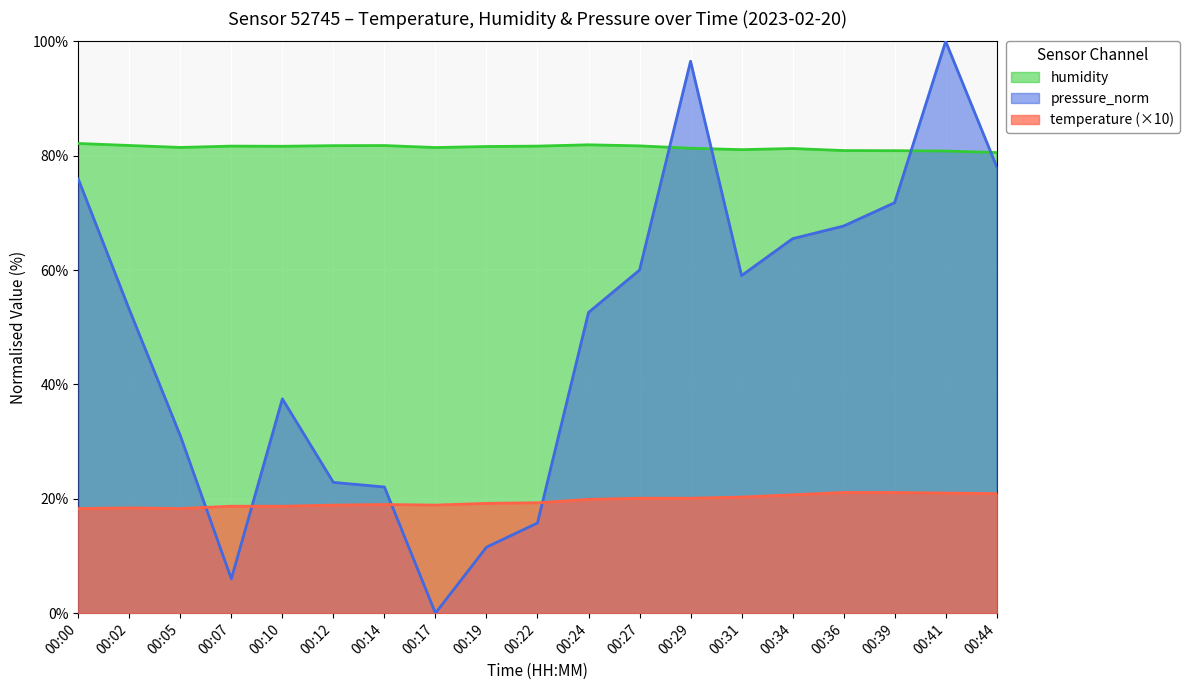

In pressure_norm, how many points are higher than both neighbors (excluding endpoints)?

3